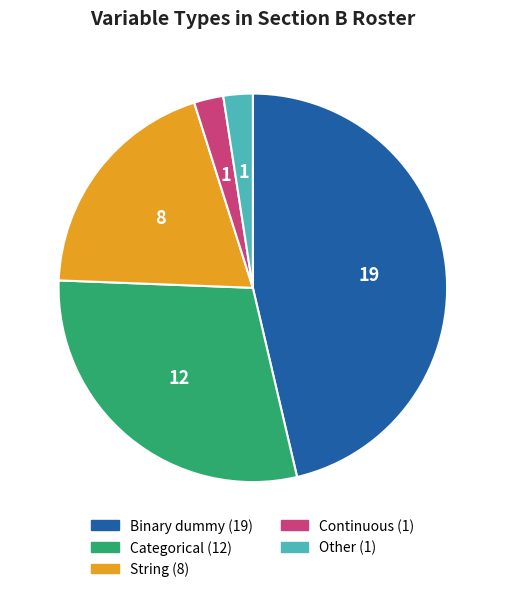

Which category has the biggest portion of the pie?

Binary dummy